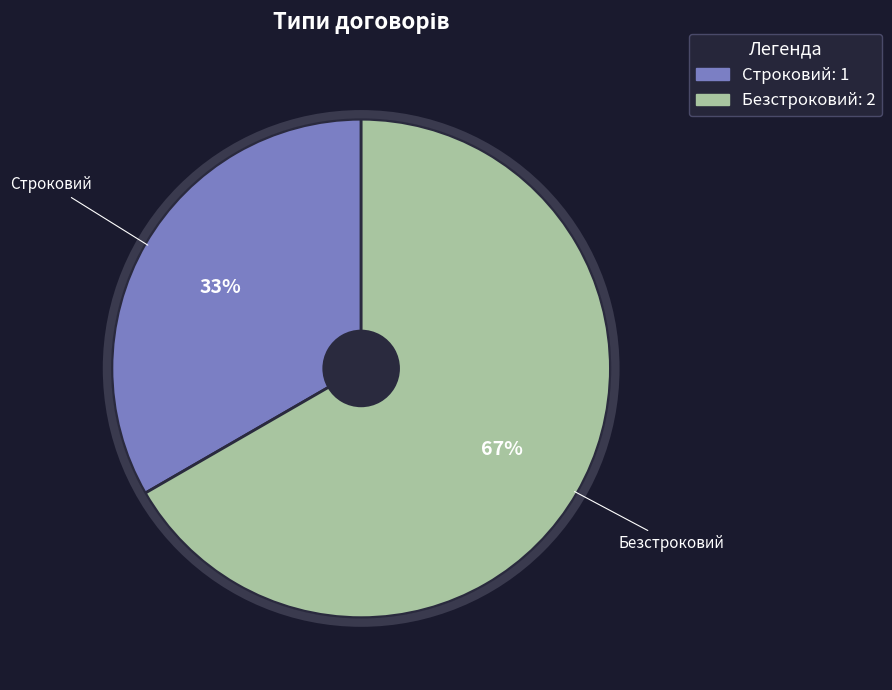

To the nearest percent, what percentage of the pie is Строковий?

33%